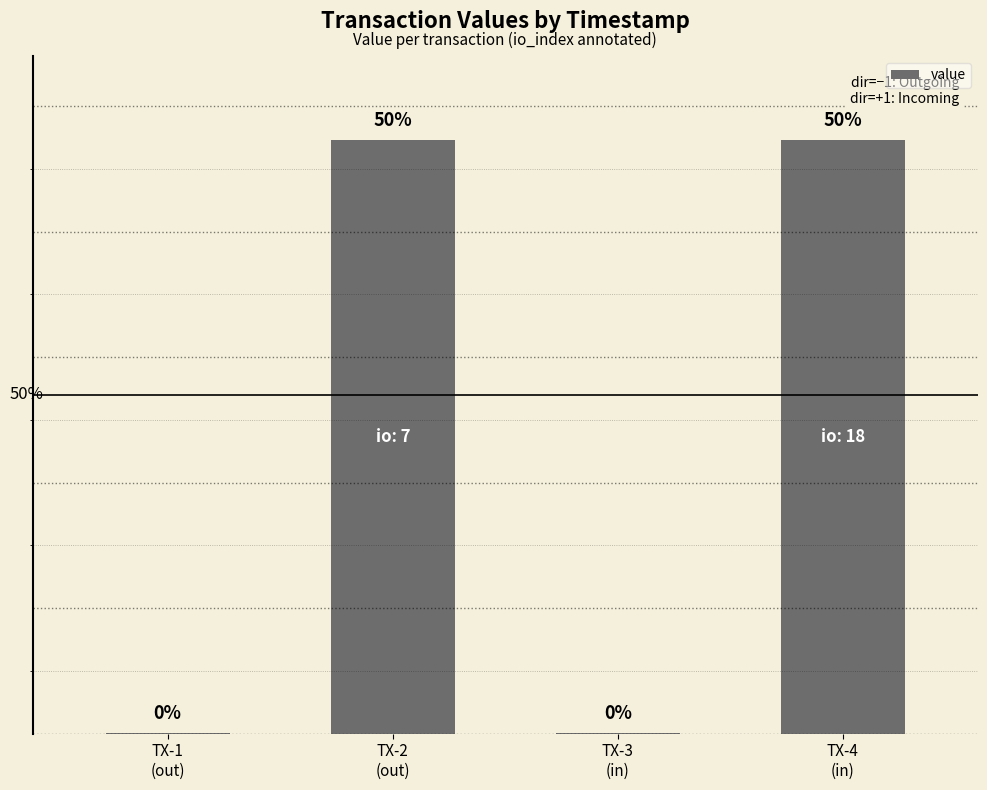

Count the number of values greater than 23.

2